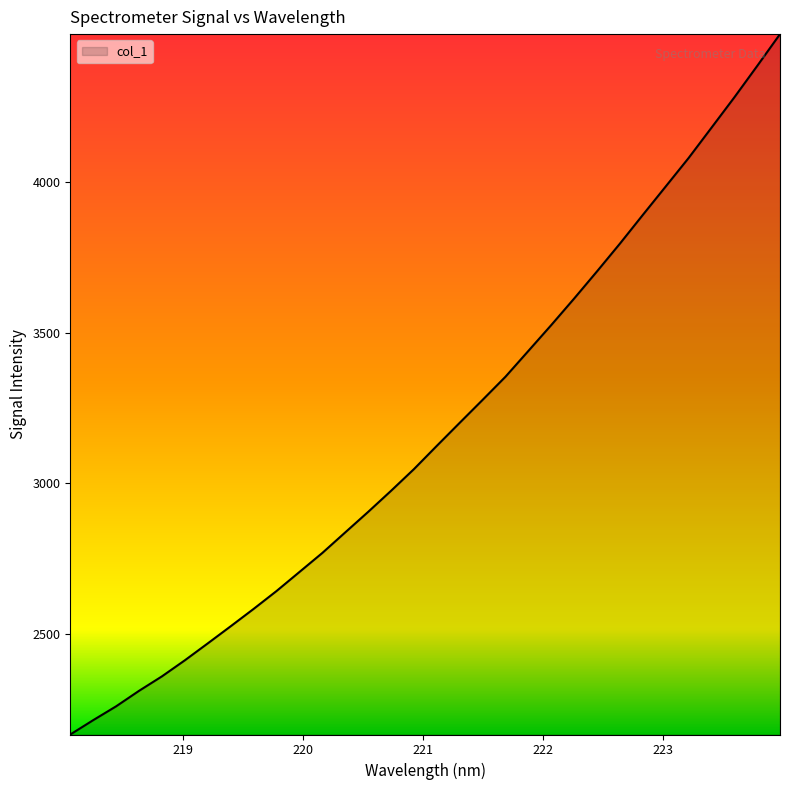

How many values are below 3124?

16